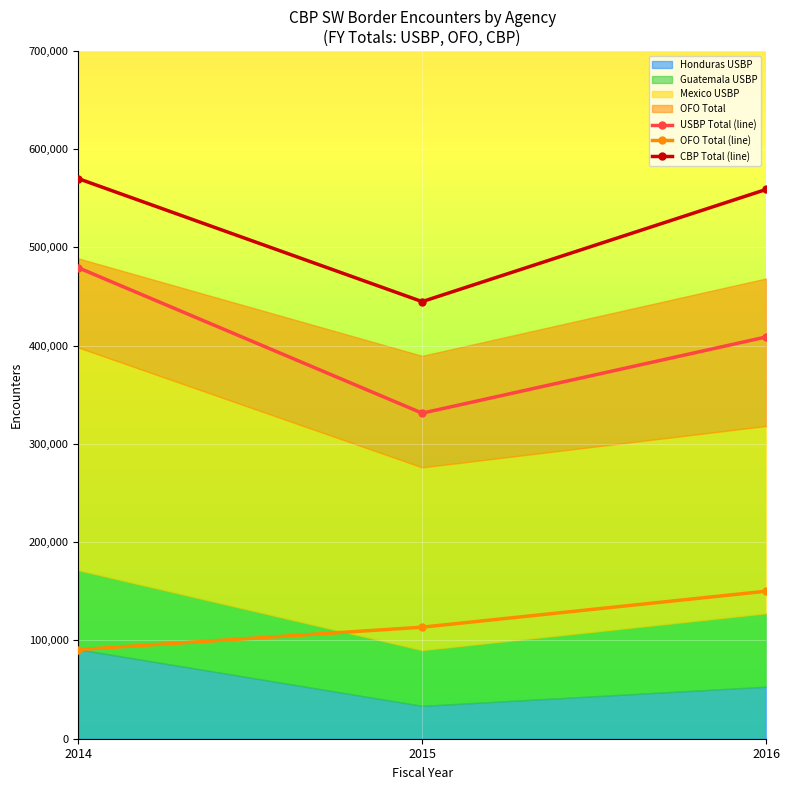

Which category has the highest value in the USBP Total (line) series?

2014